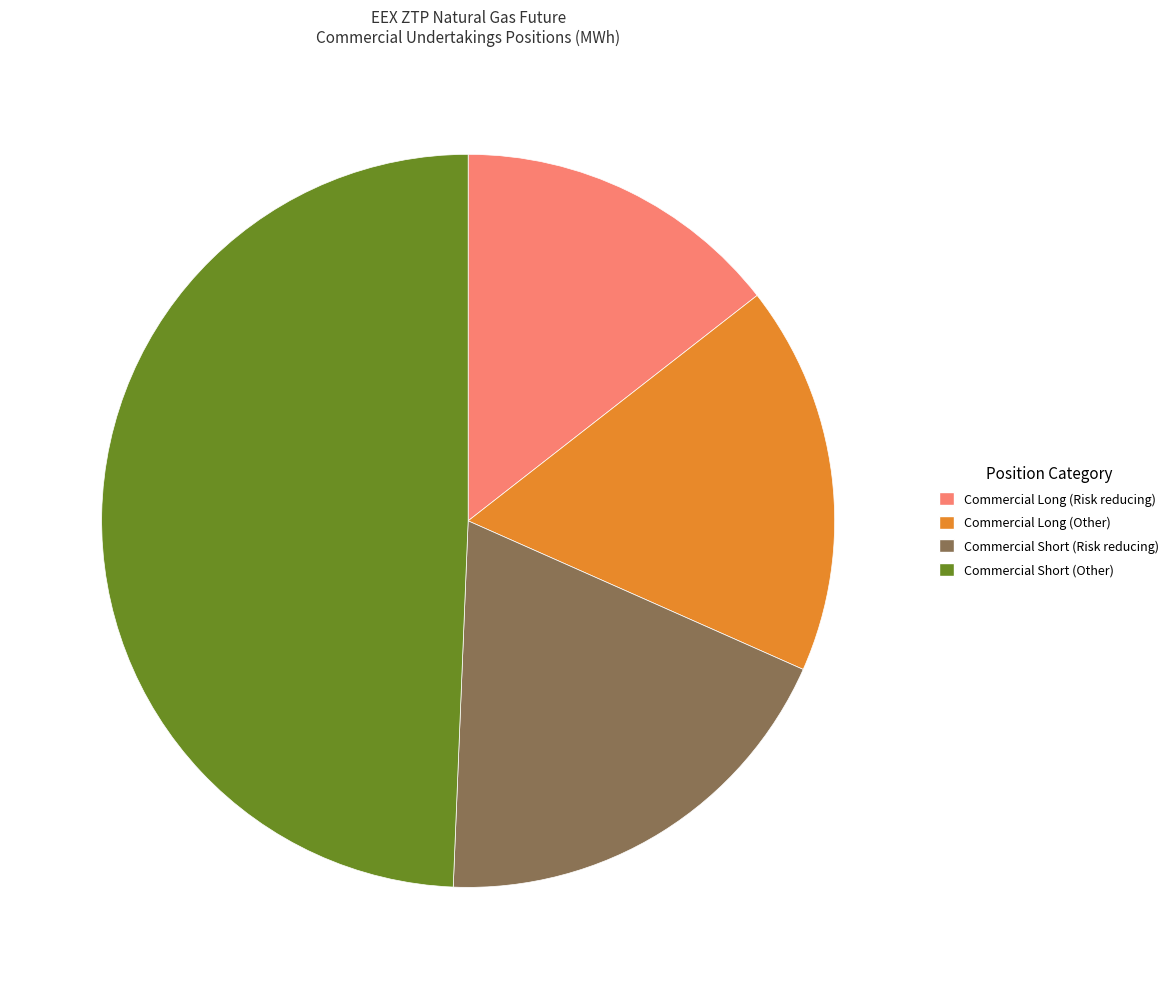

Combined, do Commercial Short (Risk reducing) and Commercial Long (Other) account for over 50%?

No